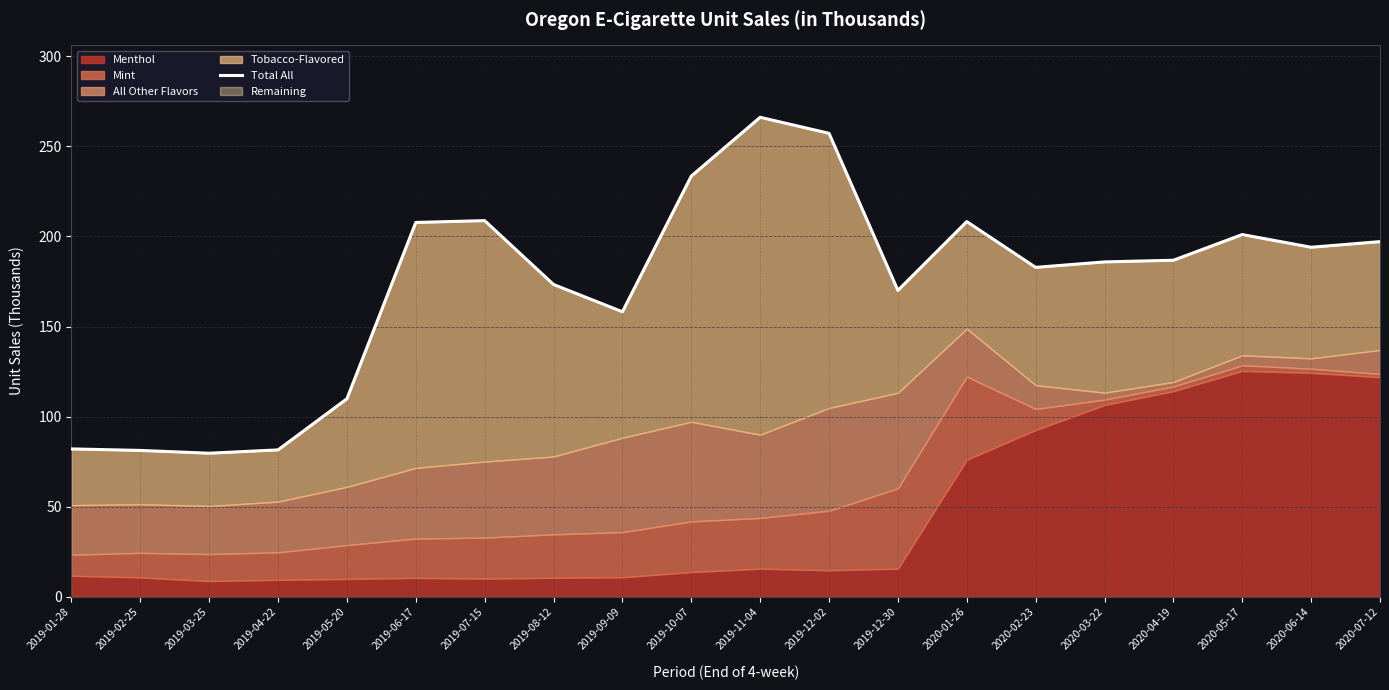

The chart shows a value of 27.5 at 2019-04-22. True or false?

False